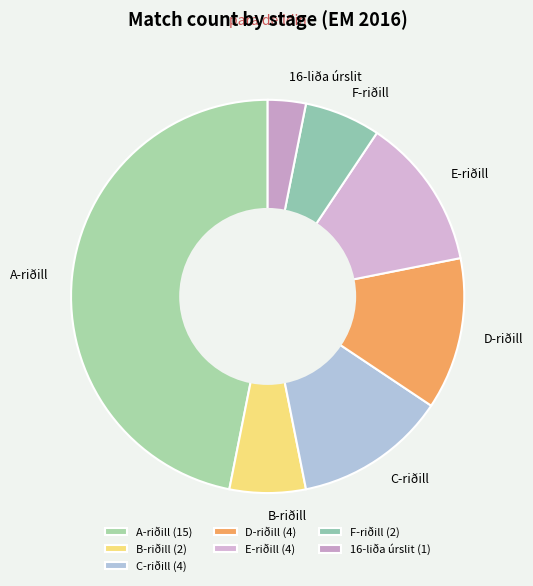

Is B-riðill the majority of the pie?

No